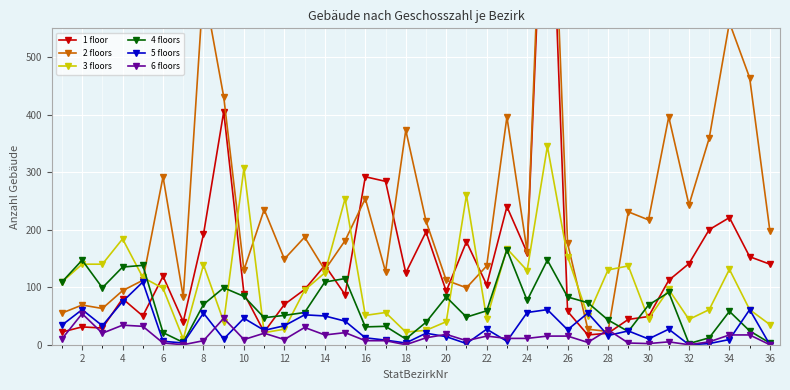

What is the sum of all 2 floors values?

8671